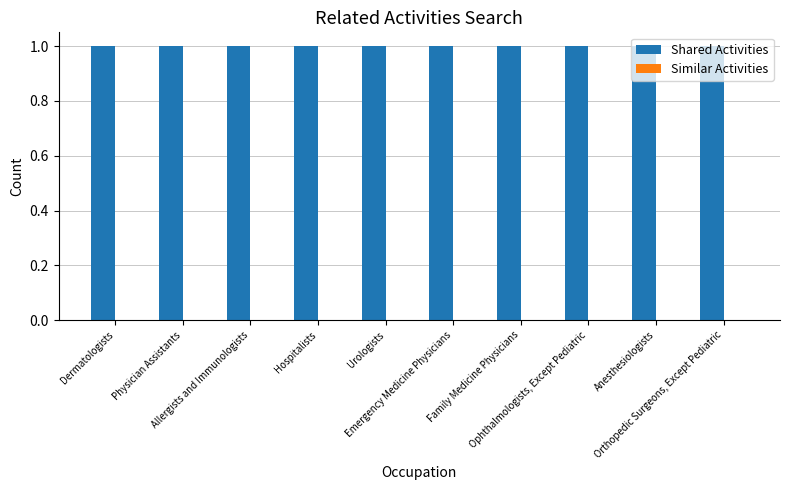

Reading left to right, transcribe all the data shown in this chart.

Shared Activities: Dermatologists=1	Physician Assistants=1	Allergists and Immunologists=1	Hospitalists=1	Urologists=1	Emergency Medicine Physicians=1	Family Medicine Physicians=1	Ophthalmologists, Except Pediatric=1	Anesthesiologists=1	Orthopedic Surgeons, Except Pediatric=1
Similar Activities: Dermatologists=0	Physician Assistants=0	Allergists and Immunologists=0	Hospitalists=0	Urologists=0	Emergency Medicine Physicians=0	Family Medicine Physicians=0	Ophthalmologists, Except Pediatric=0	Anesthesiologists=0	Orthopedic Surgeons, Except Pediatric=0